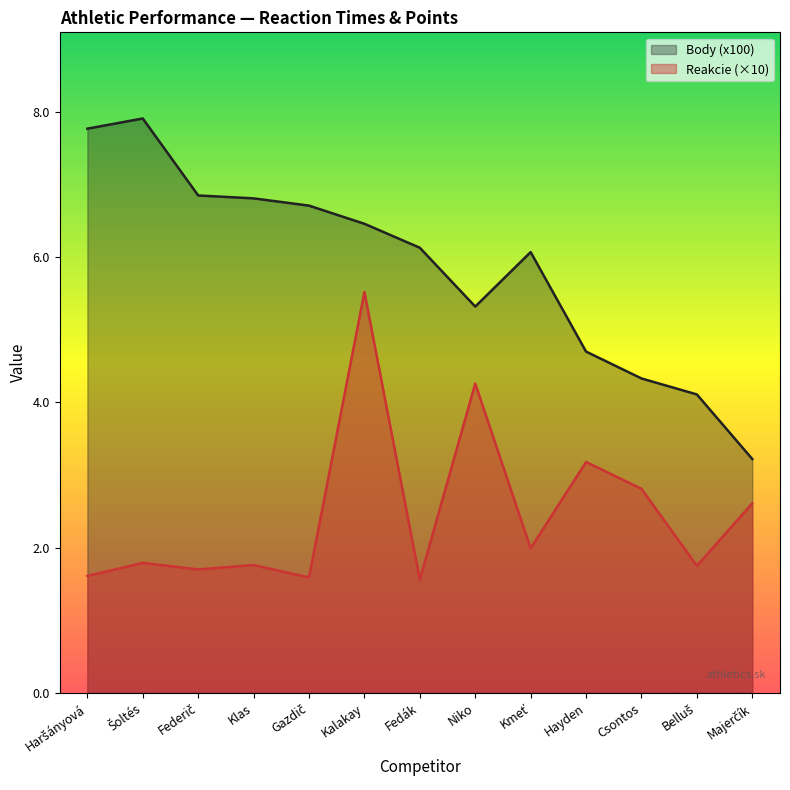

Reading left to right, extract all data points from this chart.

Body (x100): Haršányová=7.8	Šoltés=7.9	Federič=6.8	Klas=6.8	Gazdič=6.7	Kalakay=6.5	Fedák=6.1	Niko=5.3	Kmeť=6.1	Hayden=4.7	Csontos=4.3	Belluš=4.1	Majerčík=3.2
Reakcie (×10): Haršányová=1.6	Šoltés=1.8	Federič=1.7	Klas=1.8	Gazdič=1.6	Kalakay=5.5	Fedák=1.6	Niko=4.3	Kmeť=2.0	Hayden=3.2	Csontos=2.8	Belluš=1.8	Majerčík=2.6